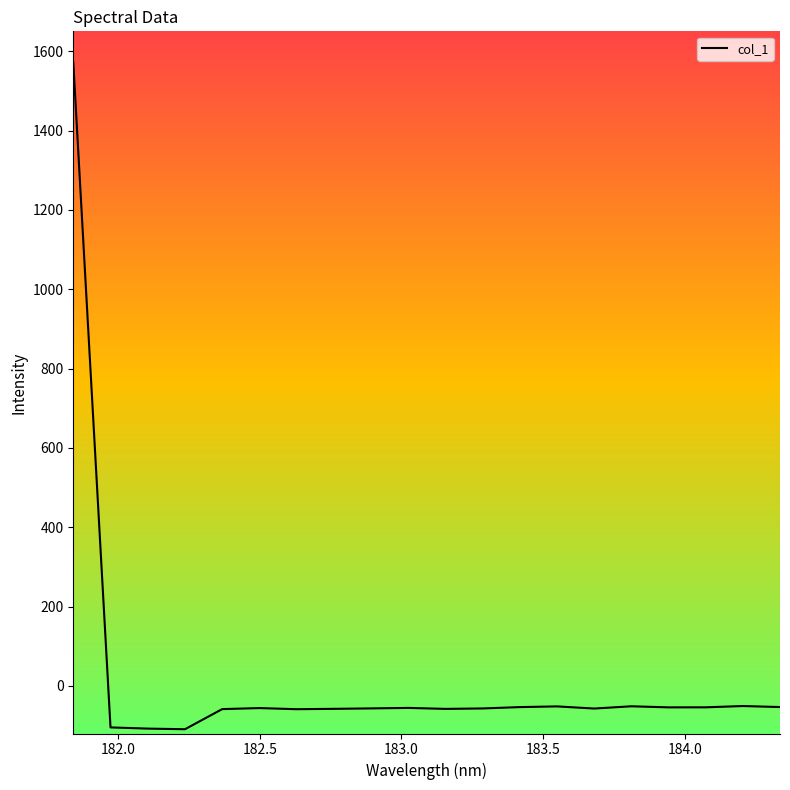

What is the minimum value shown in the chart?

-109.2